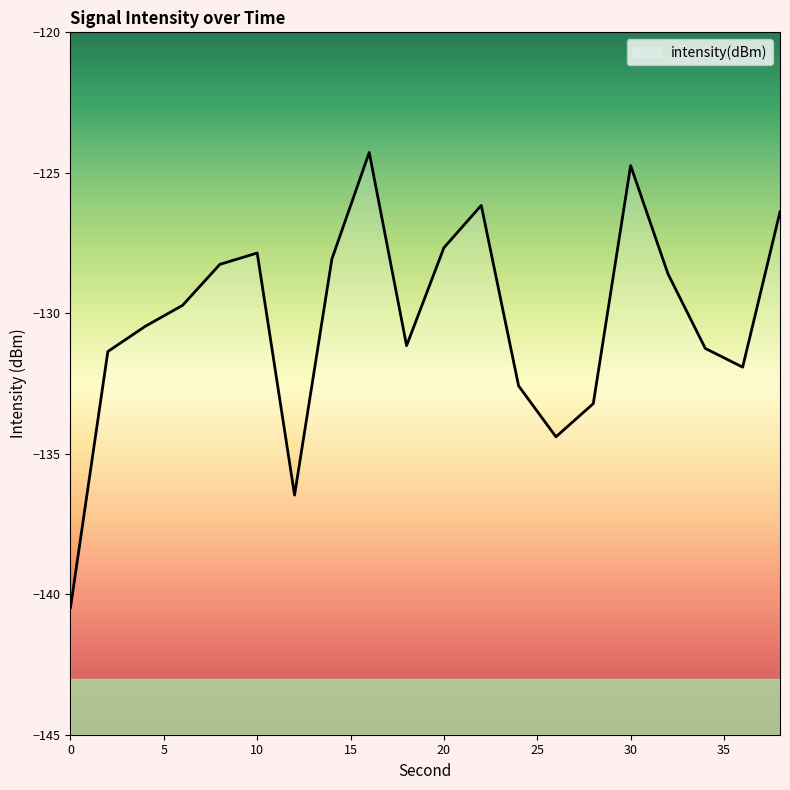

What is the difference between the second highest and second lowest values?

11.7